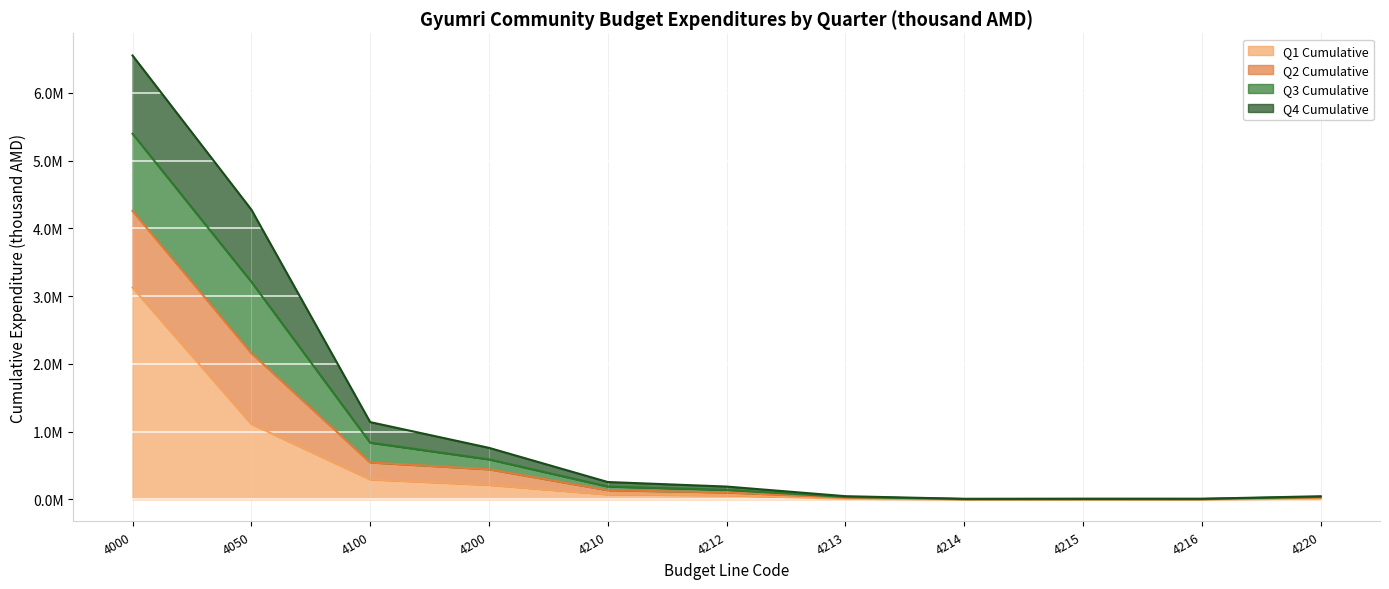

Rank the categories by Q3 Cumulative value from highest to lowest.

4000, 4050, 4100, 4200, 4210, 4212, 4220, 4213, 4215, 4216, 4214